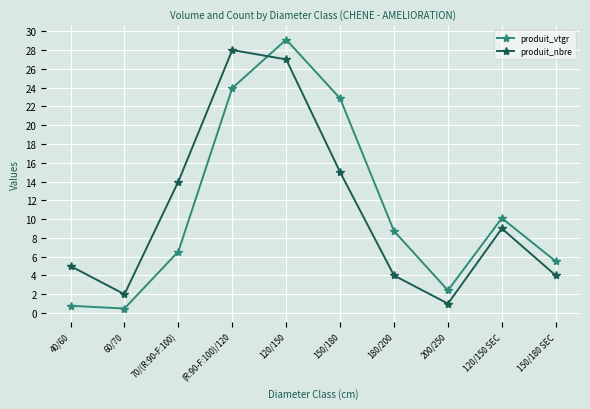

What is the smallest value displayed?

0.5